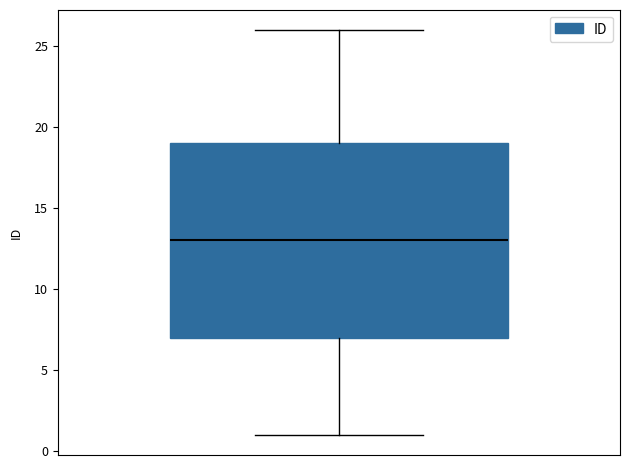

Transcribe this box plot: give where the median line is, the range the box spans, and where the two whiskers end, as read against the y-axis. The values are not printed on the chart, so give them approximately, as read against the axis.

median 13, box 7 to 19, whiskers 1 to 26